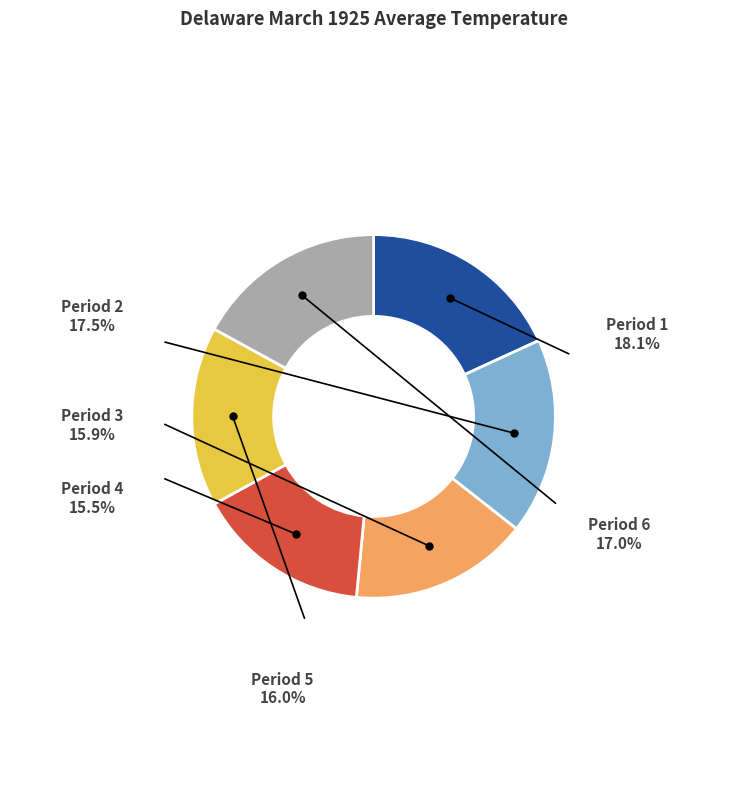

What is the ratio of the value at Period 6 to the value at Period 4?

1.1